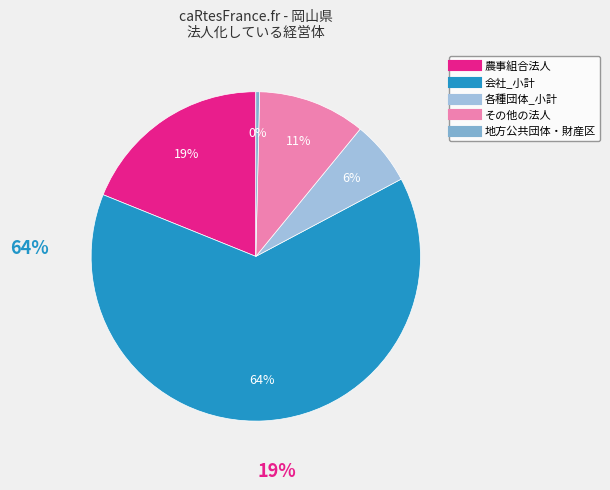

Is it true that 会社_小計 is 70% of the pie?

False